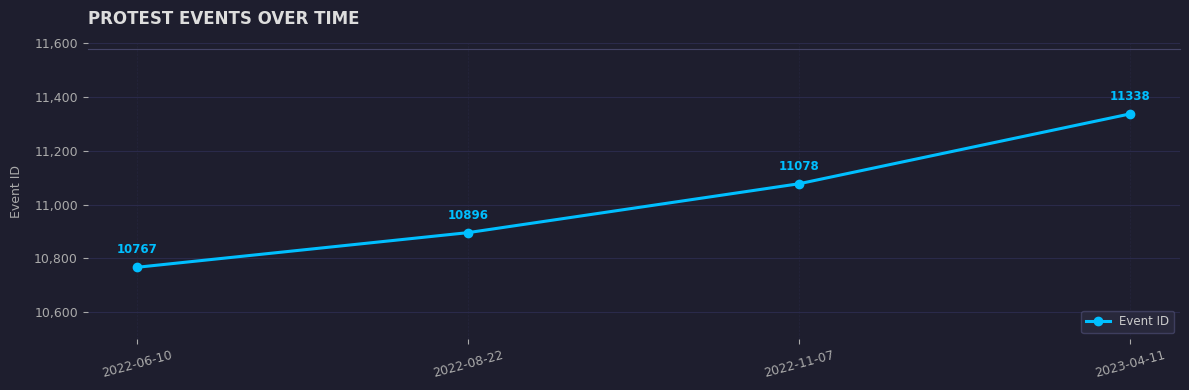

What position from the left is 2022-06-10?

1